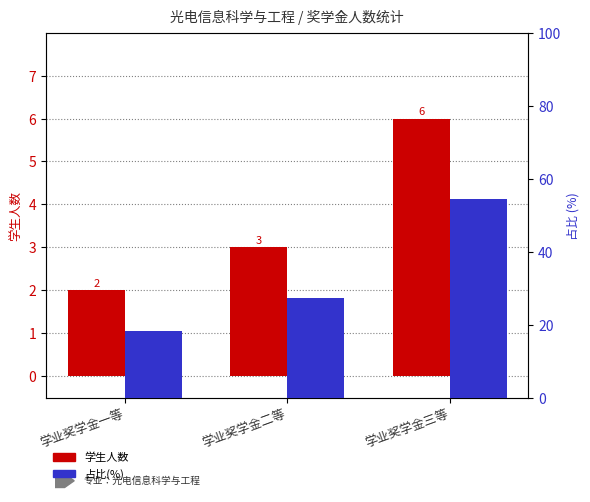

What is the label of the 2nd bar from the right?

学业奖学金二等